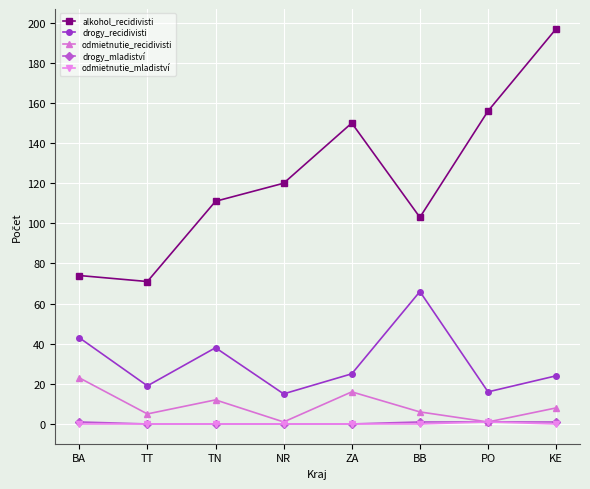

In alkohol_recidivisti, how many points are higher than both neighbors (excluding endpoints)?

1